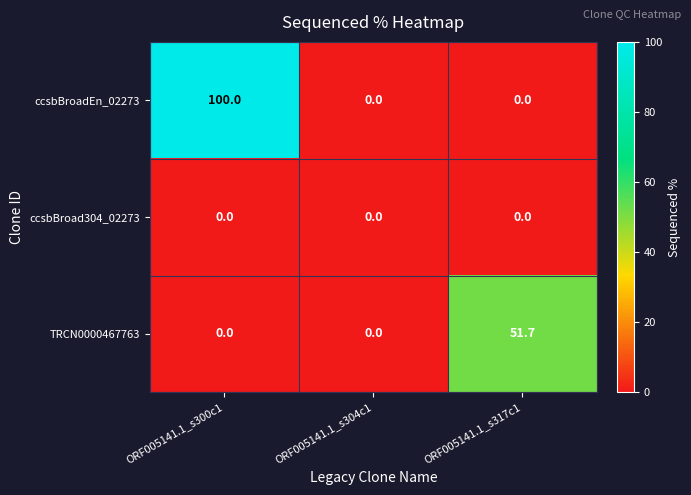

Reading right to left, extract all data points from this chart.

ccsbBroadEn_02273: ORF005141.1_s317c1=0.0	ORF005141.1_s304c1=0.0	ORF005141.1_s300c1=100.0
ccsbBroad304_02273: ORF005141.1_s317c1=0.0	ORF005141.1_s304c1=0.0	ORF005141.1_s300c1=0.0
TRCN0000467763: ORF005141.1_s317c1=51.7	ORF005141.1_s304c1=0.0	ORF005141.1_s300c1=0.0